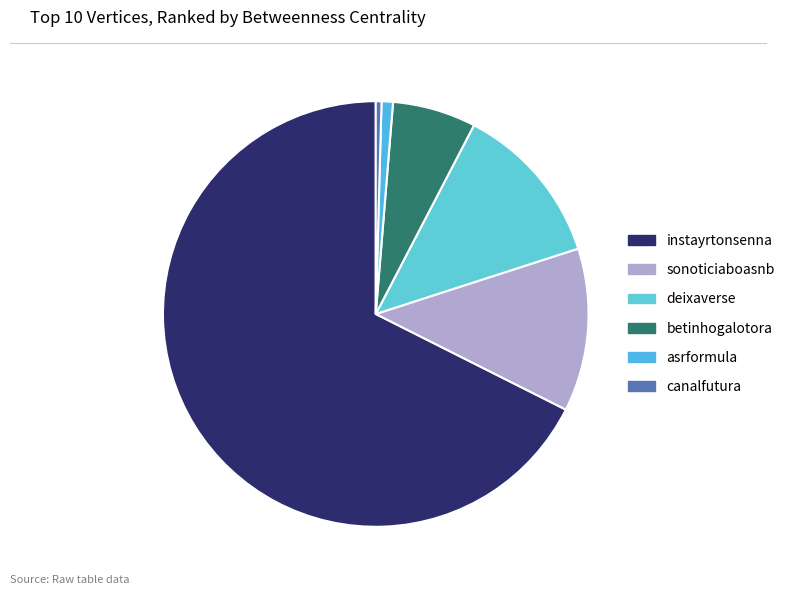

What portion of the pie excludes betinhogalotora?

93.7%